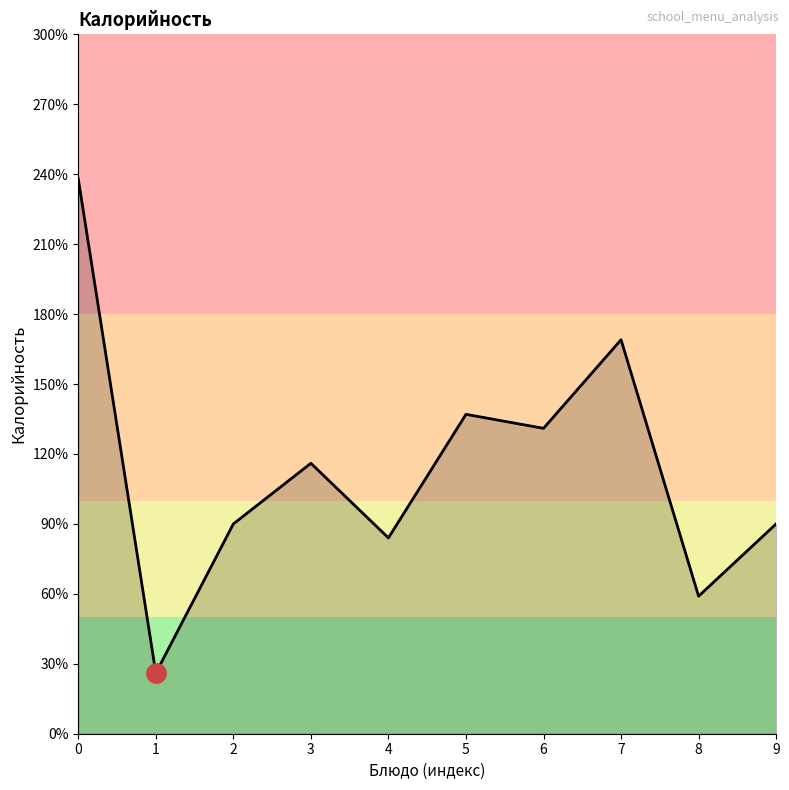

What is the sum of the values at 5 and 1?

163